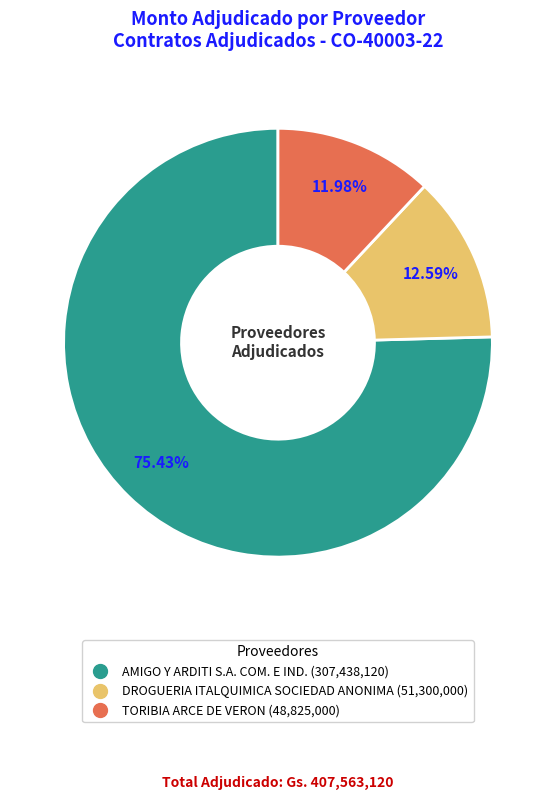

Which category has the biggest portion of the pie?

AMIGO Y ARDITI S.A. COM. E IND.